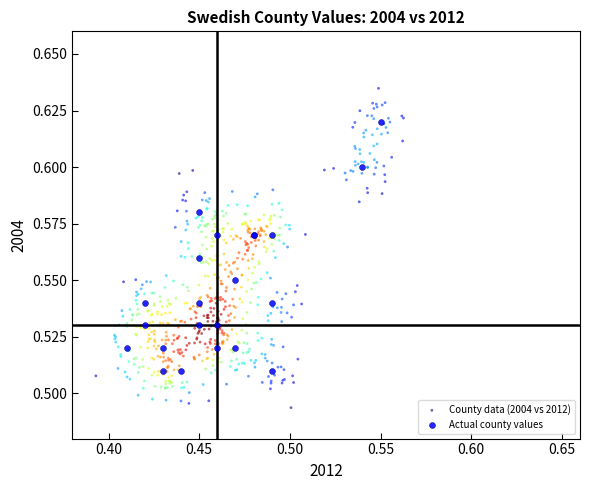

Which series has the largest Y range (max minus min)?

County data (2004 vs 2012)